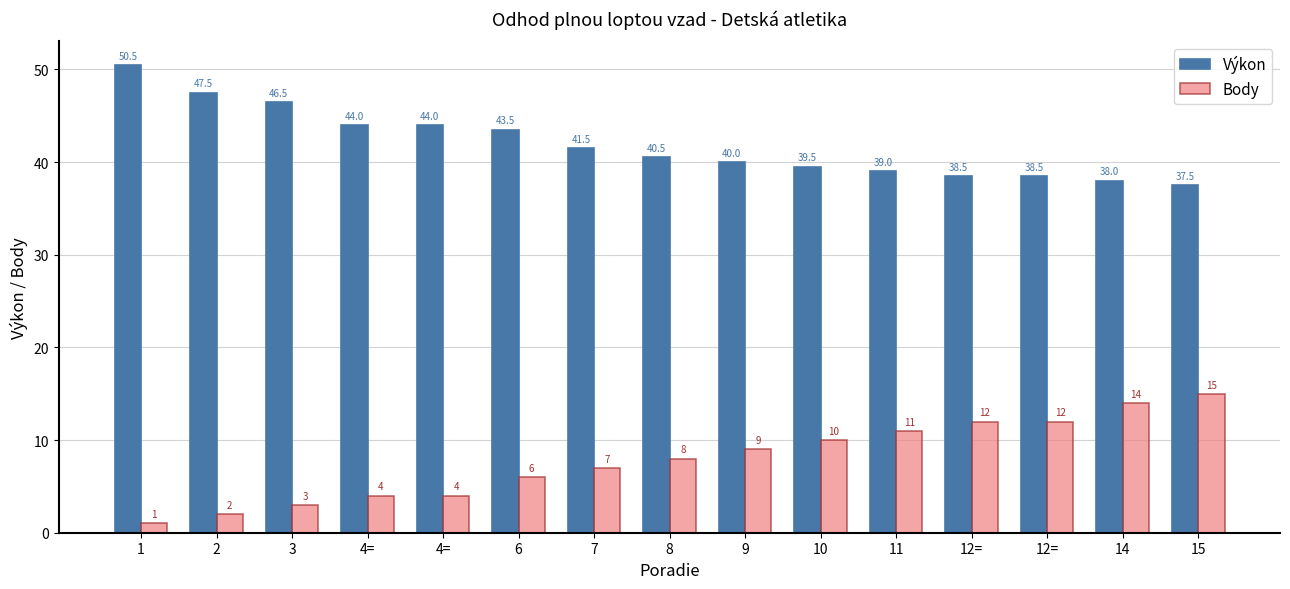

The value of Body at 15 is 15.0. True or false?

True